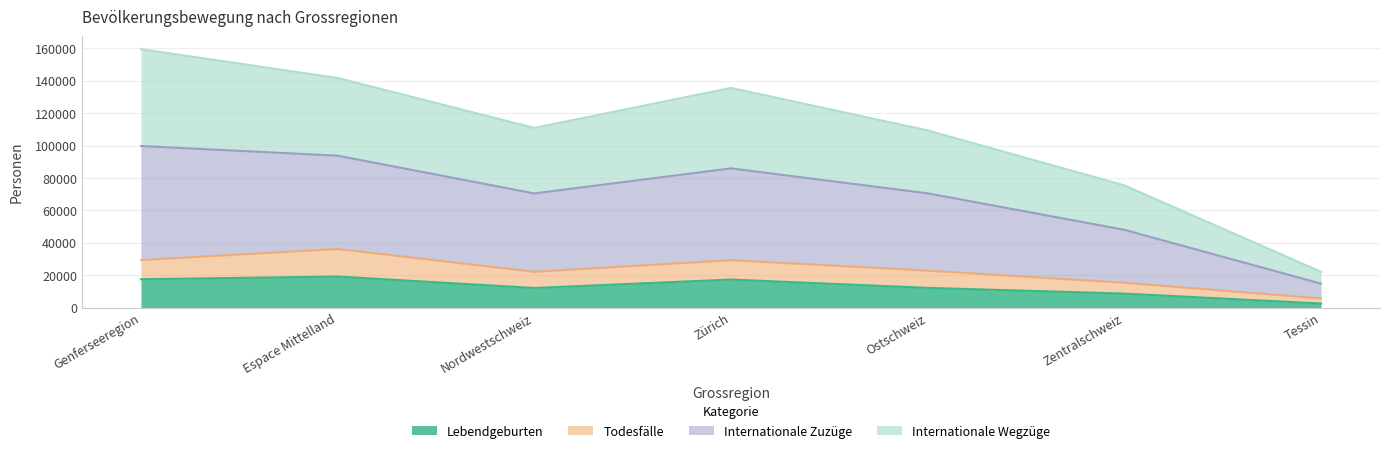

How many lines are shown in the chart?

4